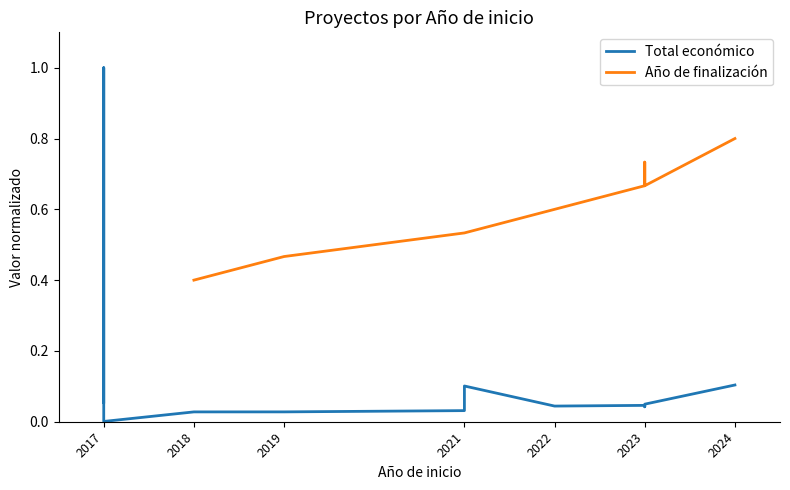

How many distinct data groups are displayed?

2